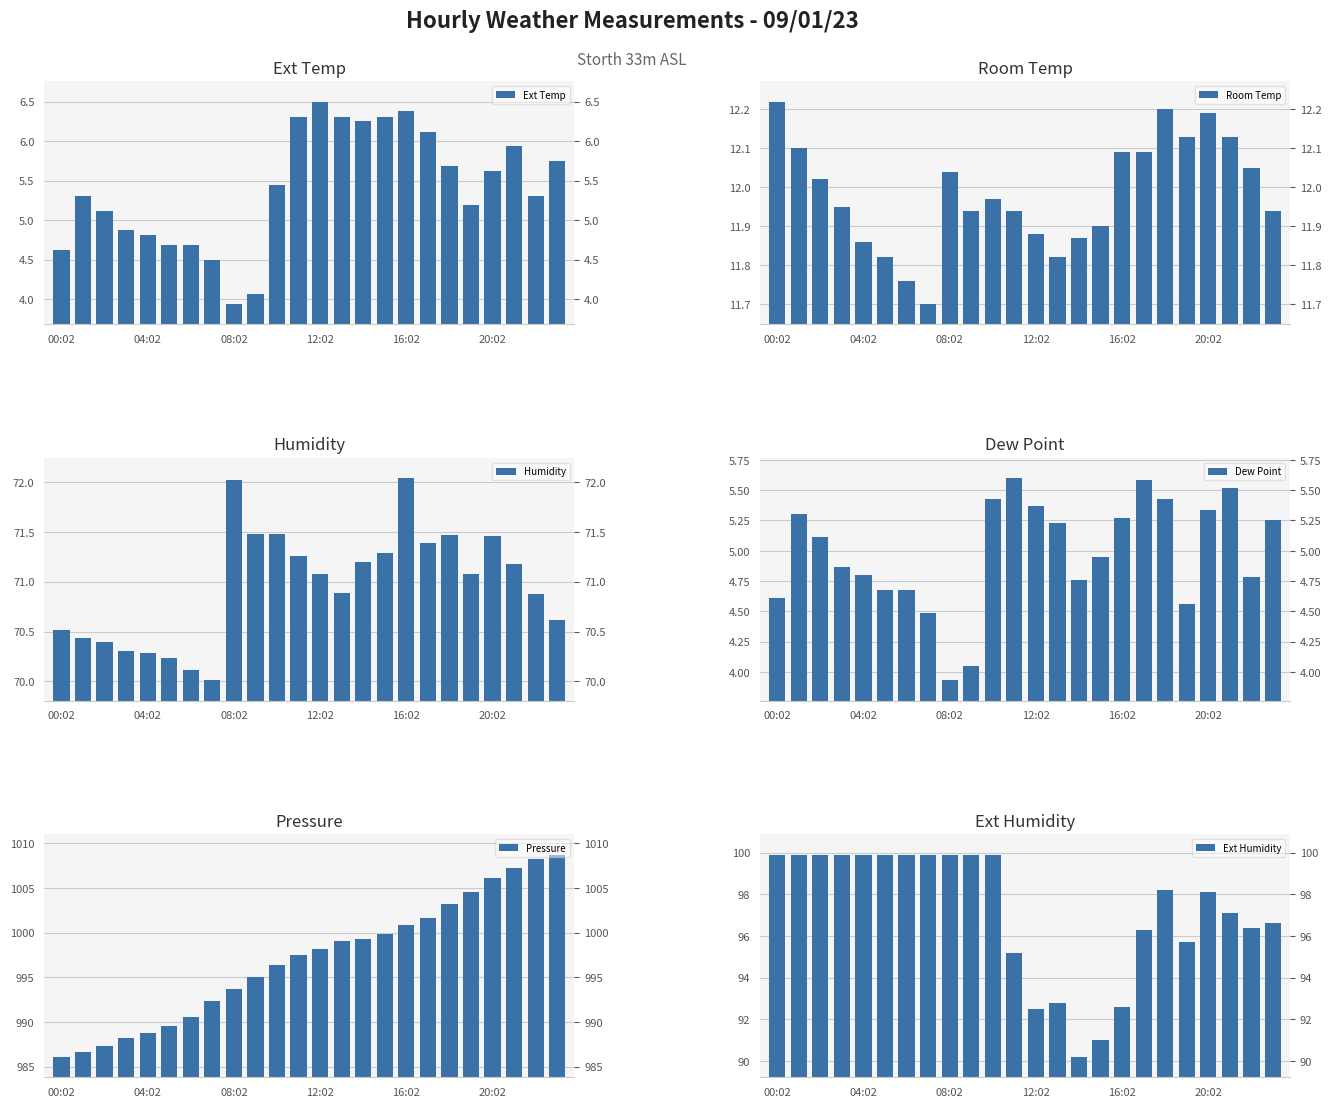

How many categories are shown in the chart?

24